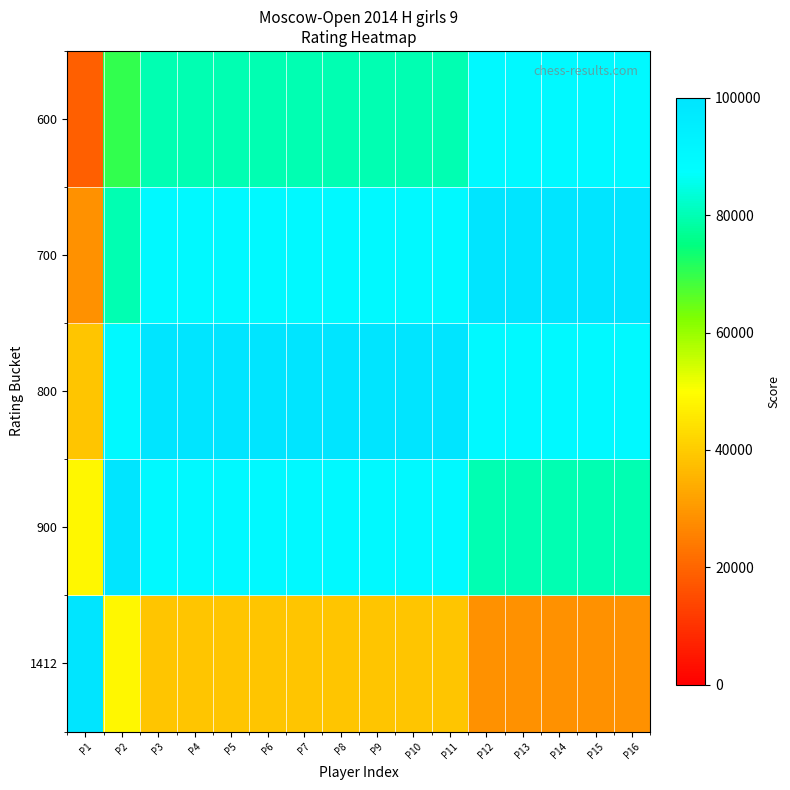

Which series changed the most between P9 and P15?

1412